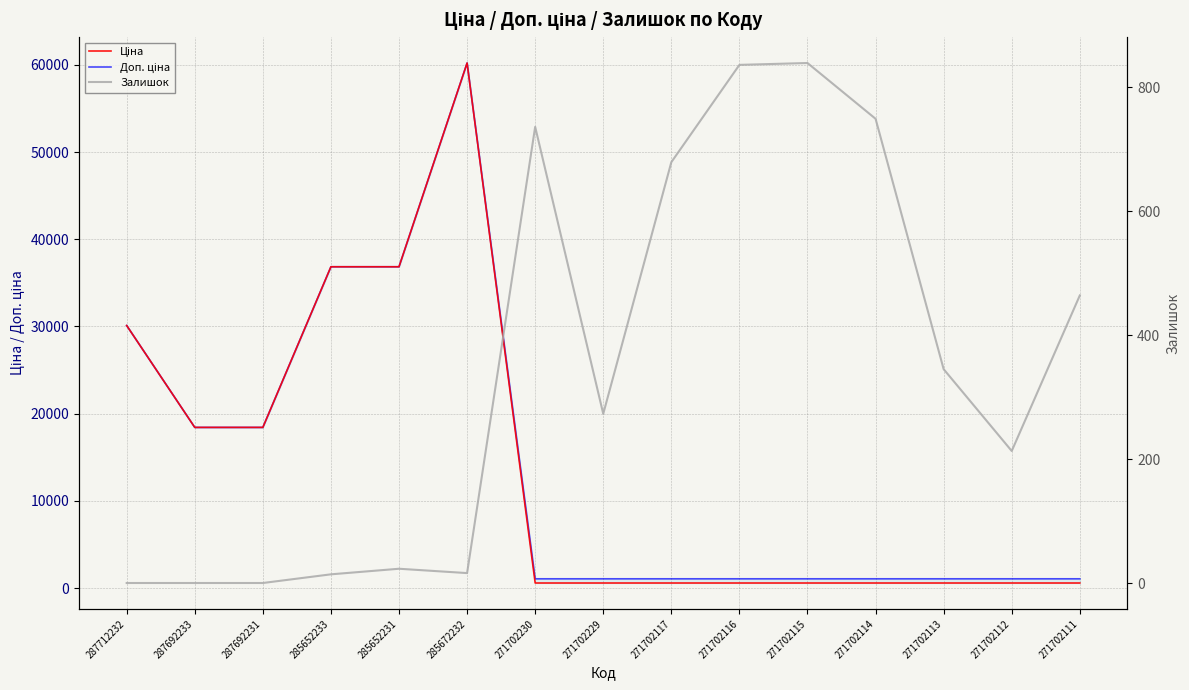

Which series has the widest spread of values?

Ціна